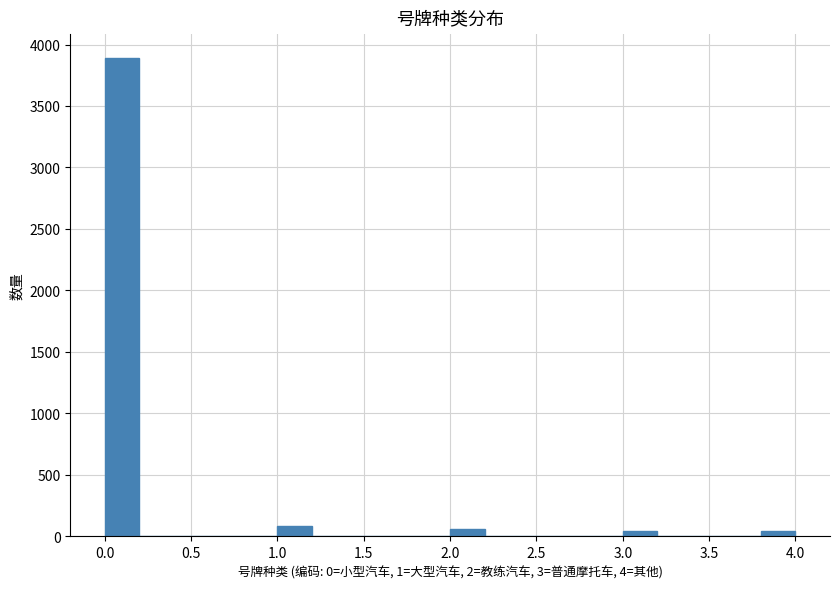

What is the height of the bar covering 1.0 to 1.2 on the x-axis? The values are not printed on the chart, so give them approximately, as read against the axis.

100